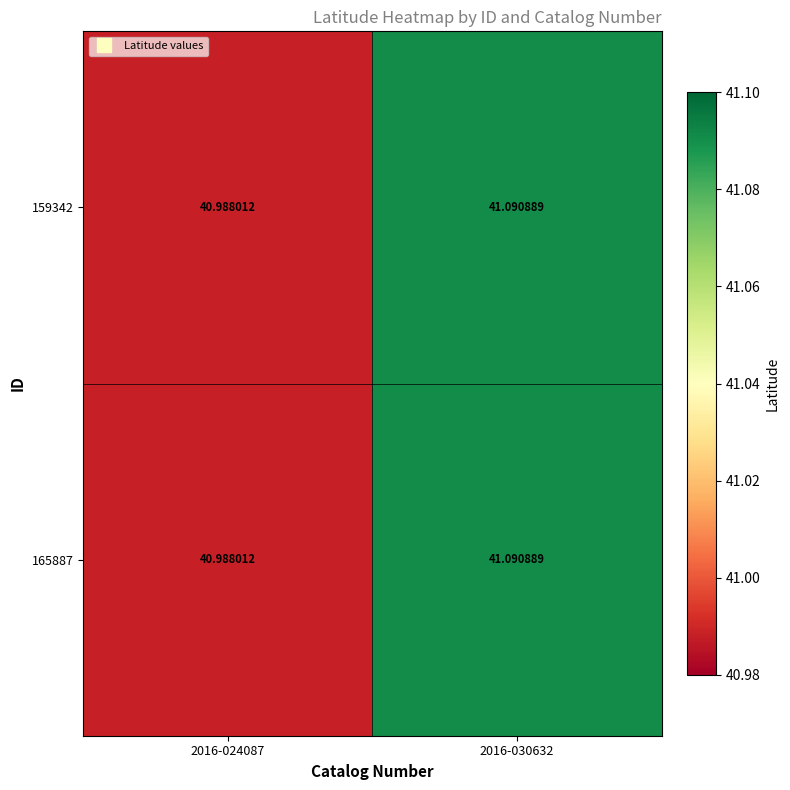

Is the value of 165887 at 2016-024087 greater than the value of 159342 at 2016-030632?

No